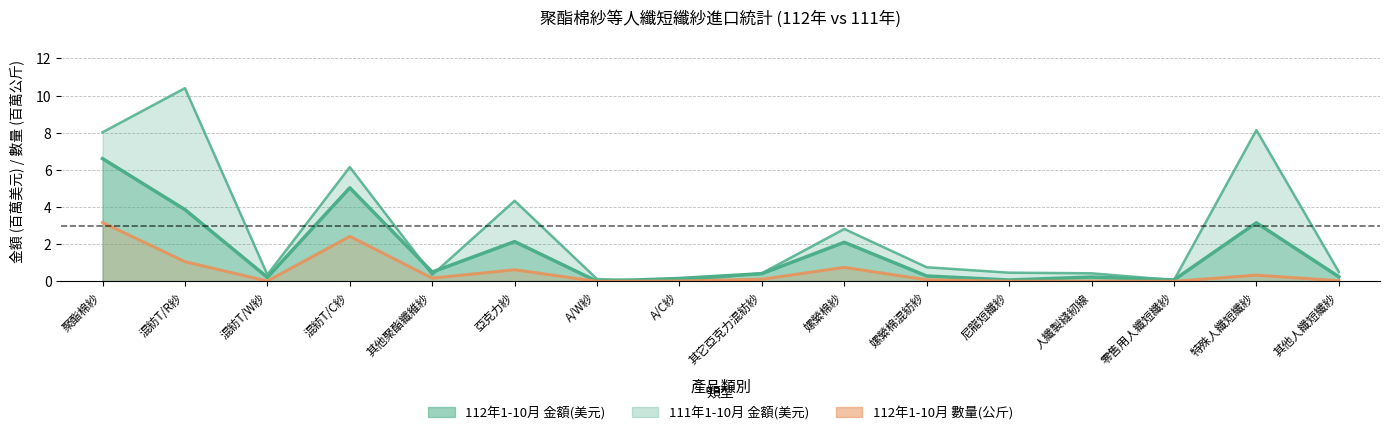

Where is 112年1-10月 數量(公斤) nearest to the value 1?

混紡T/R紗